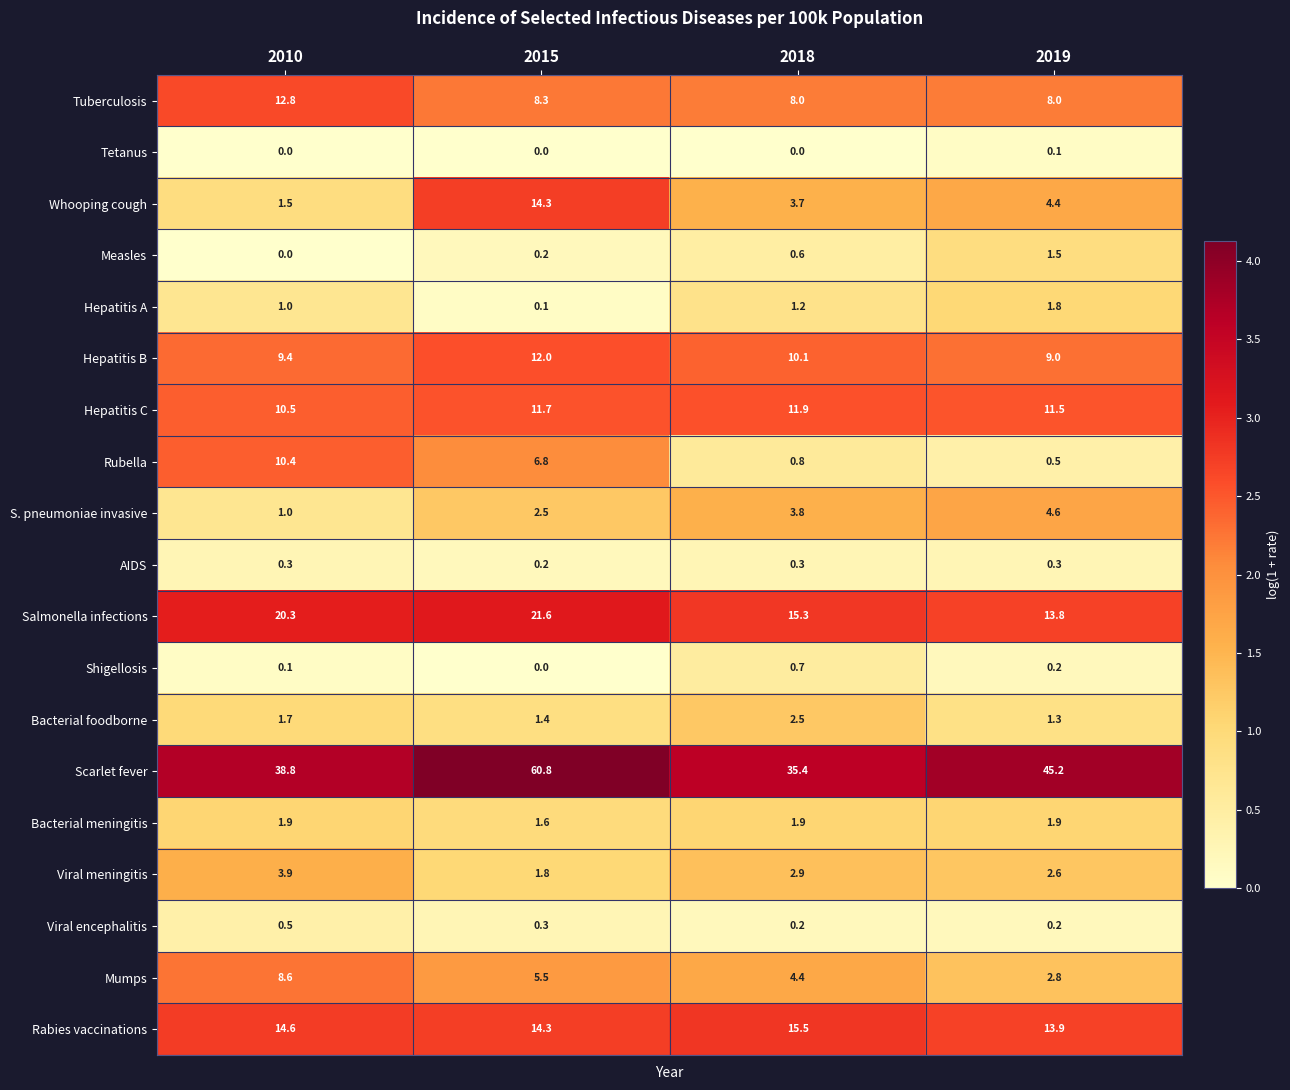

What is the sum of all Hepatitis B values?

40.5